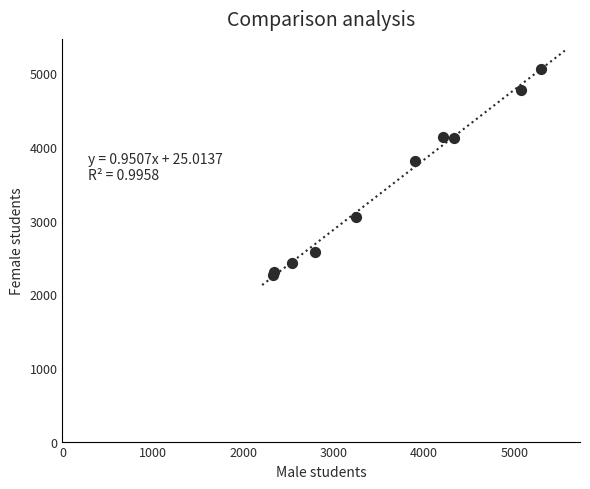

What Y value in the scatter plot is closest to 3658?

3808